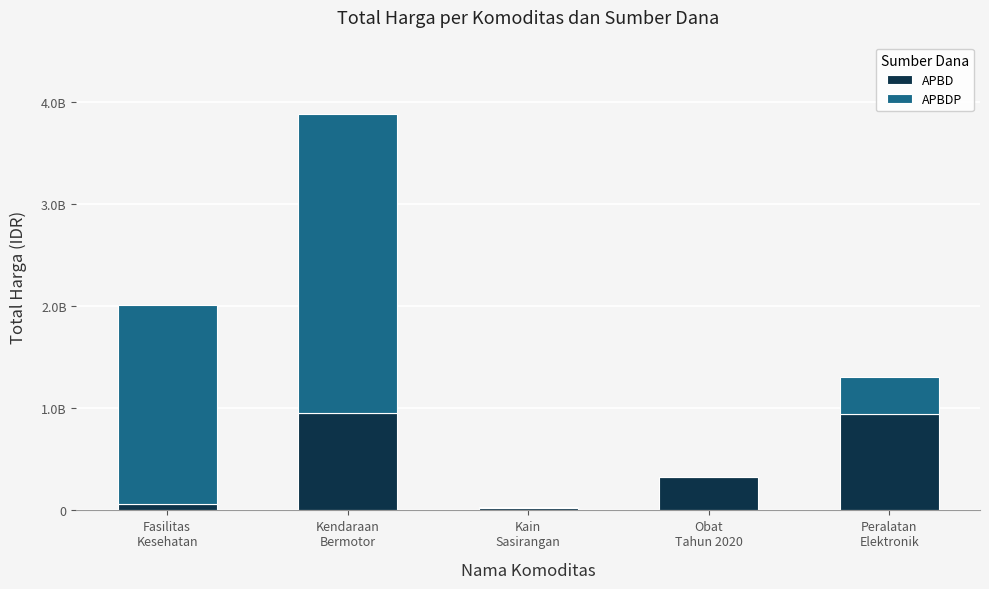

At Kain
Sasirangan, list the series in order from largest to smallest.

APBDP, APBD